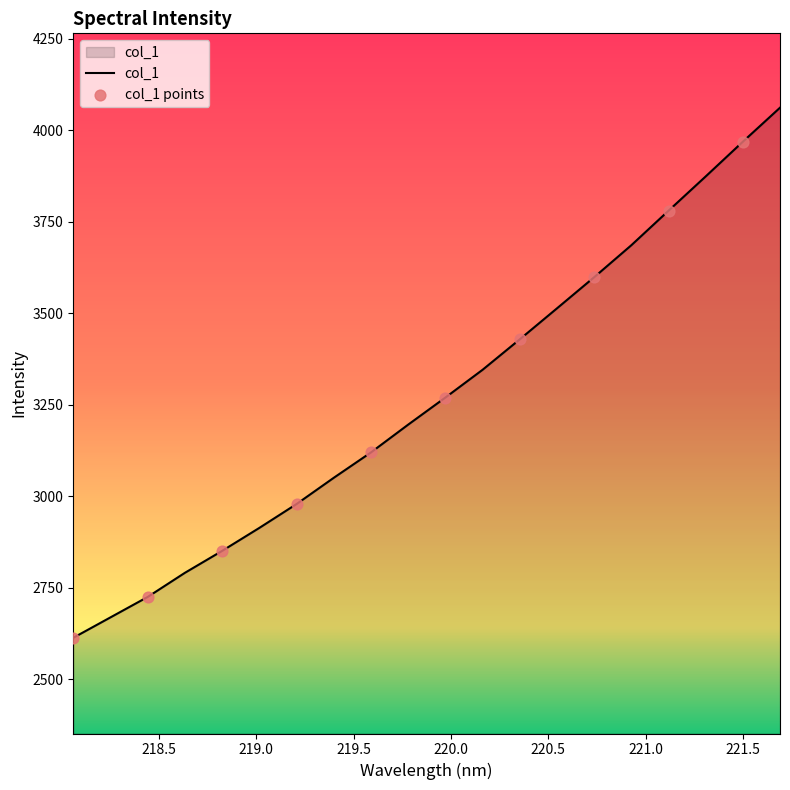

What is the maximum value shown in the chart?

4061.1